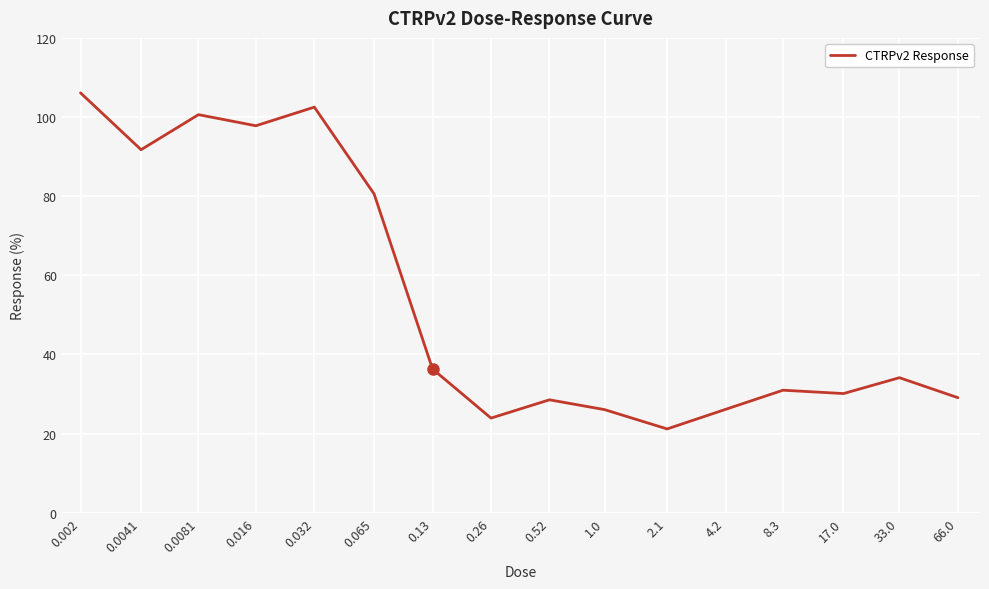

What is the difference between the maximum and minimum values?

84.9